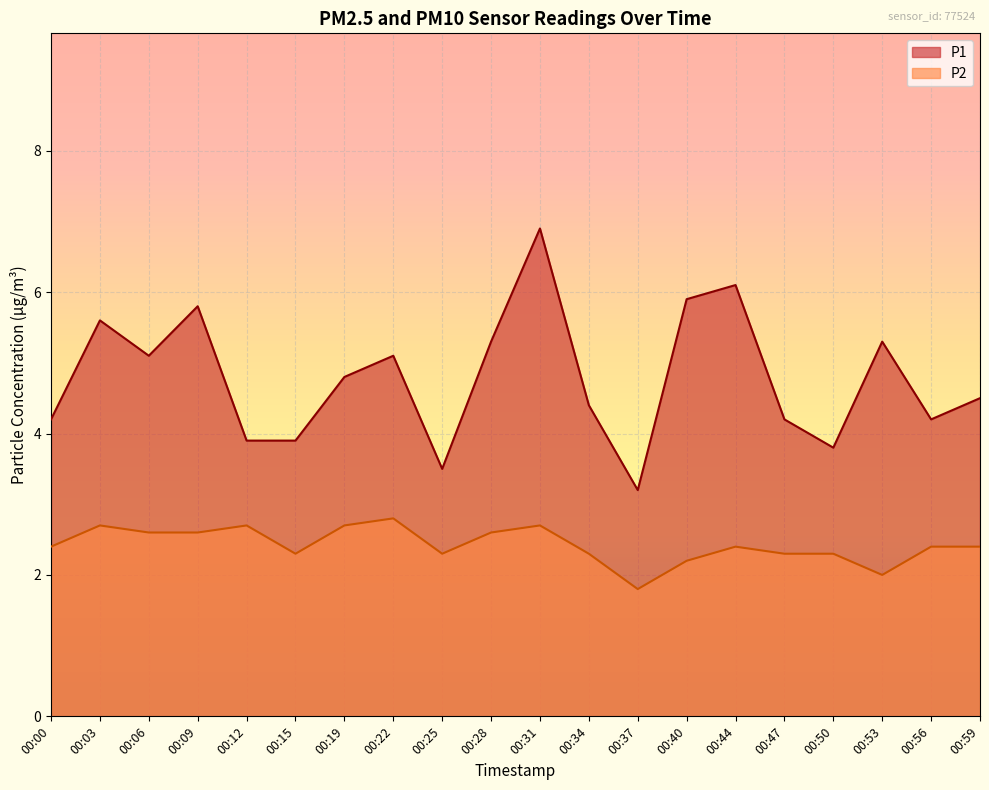

What is the smallest value displayed?

1.8